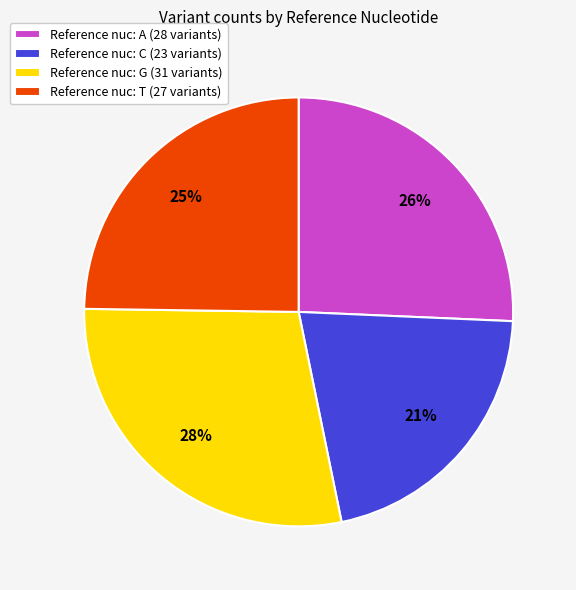

Does any single category account for the majority?

No